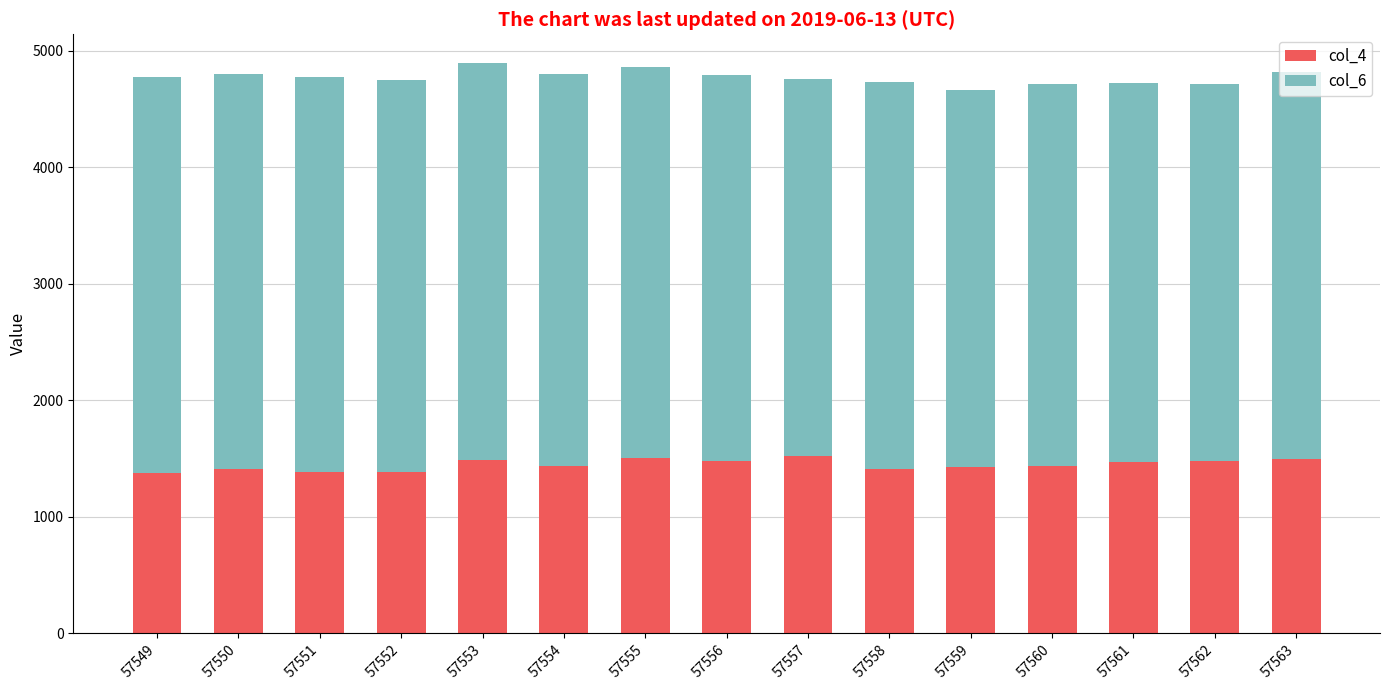

What is the maximum value for col_4?

1520